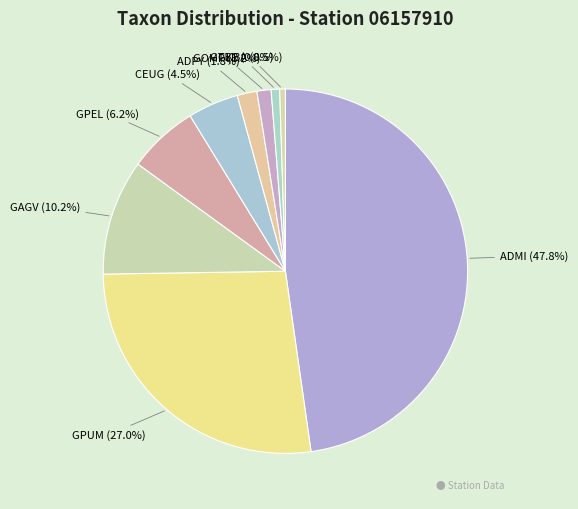

The ADPY slice represents 2% of the pie. True or false?

True